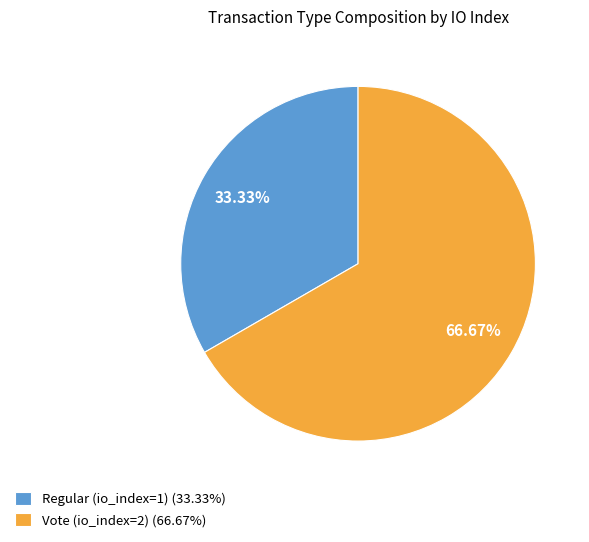

Is there any slice that represents more than half of the pie?

Yes